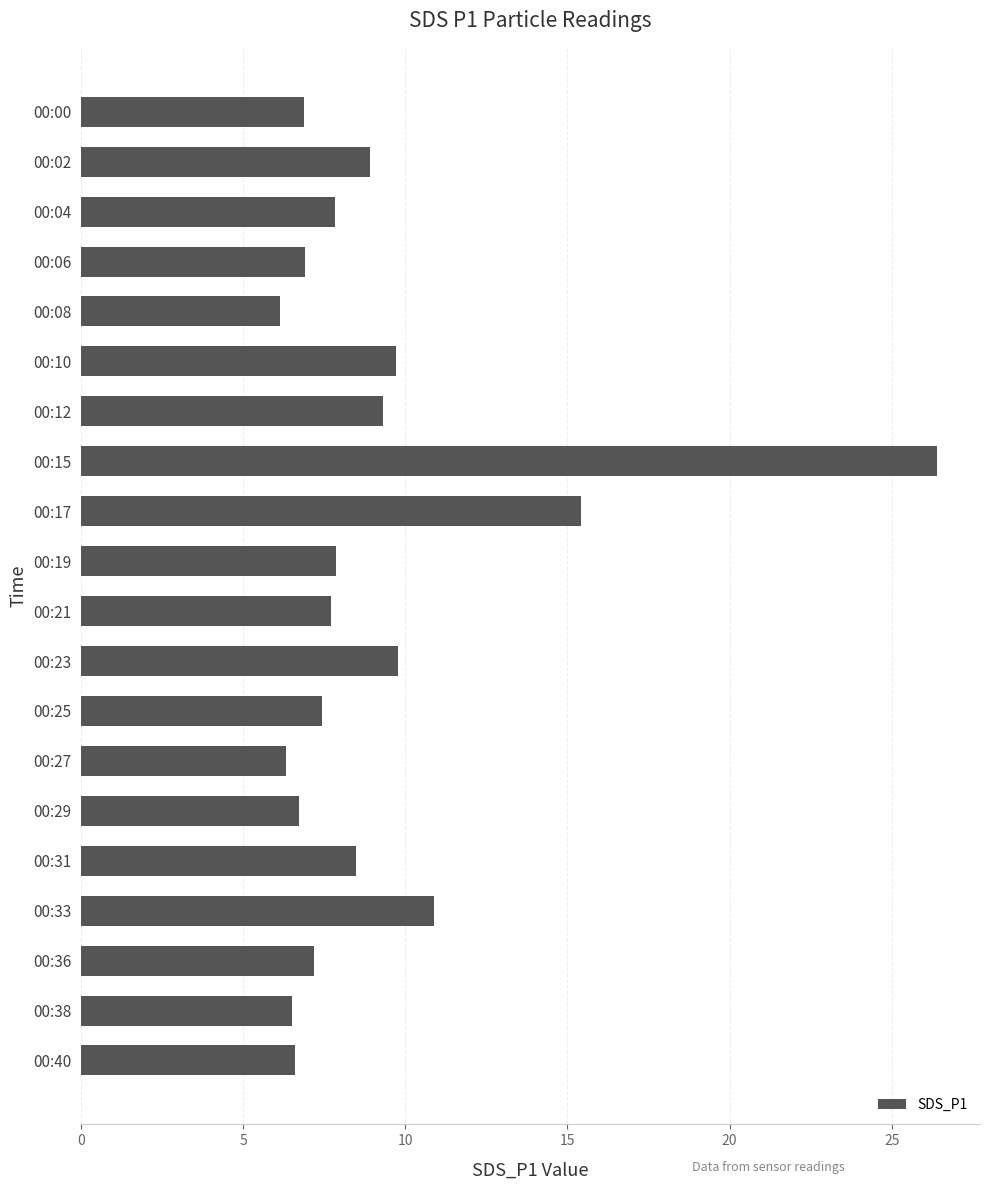

What is the average value?

9.1